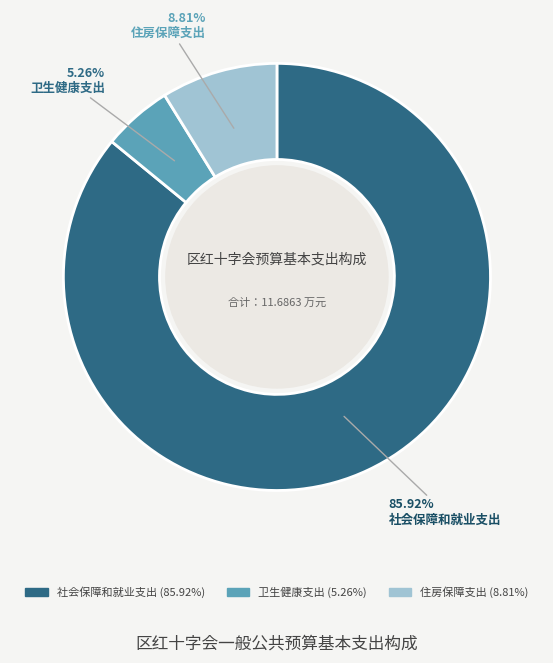

To the nearest percent, what percentage of the pie is 卫生健康支出?

5%